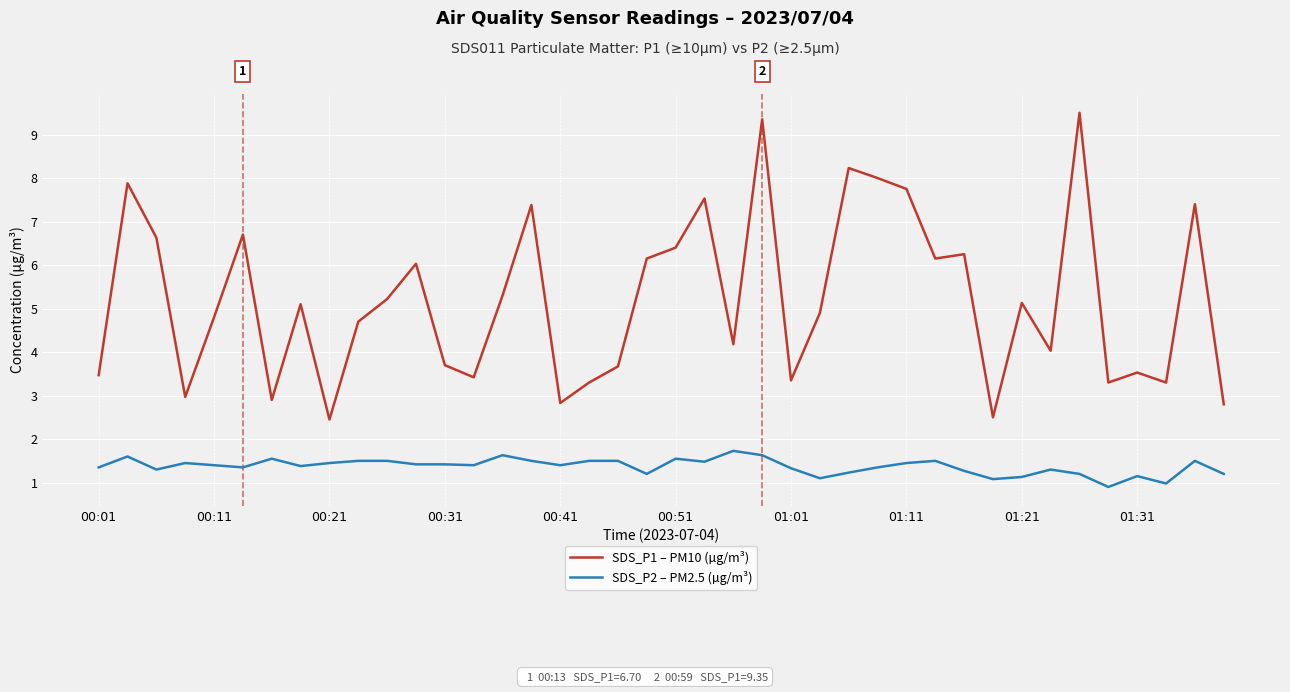

What is the difference between the maximum and minimum values in the SDS_P2 – PM2.5 (µg/m³) series?

0.8